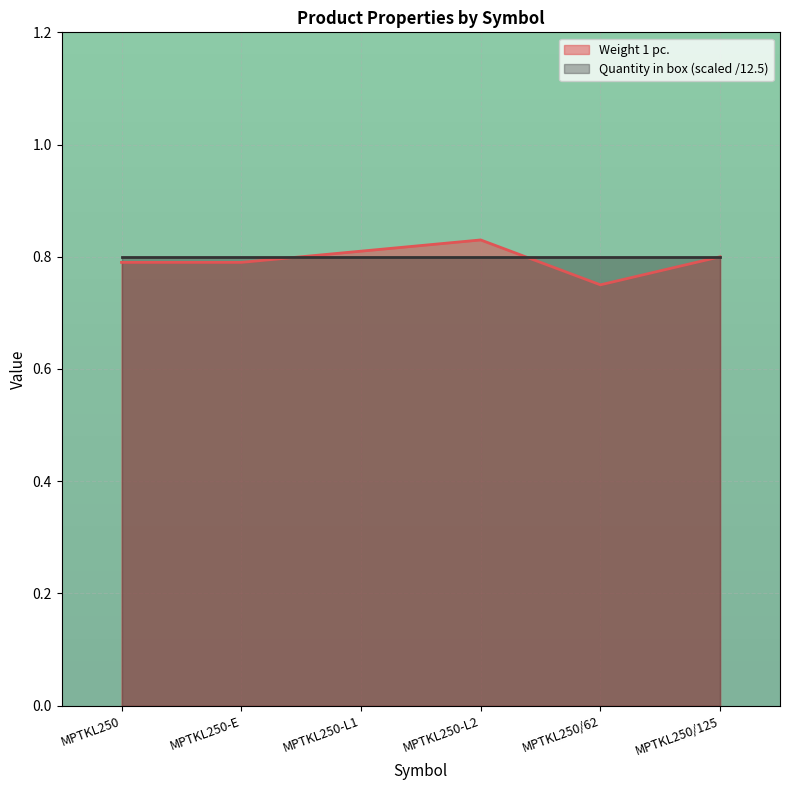

Where is the first local minimum?

MPTKL250/62